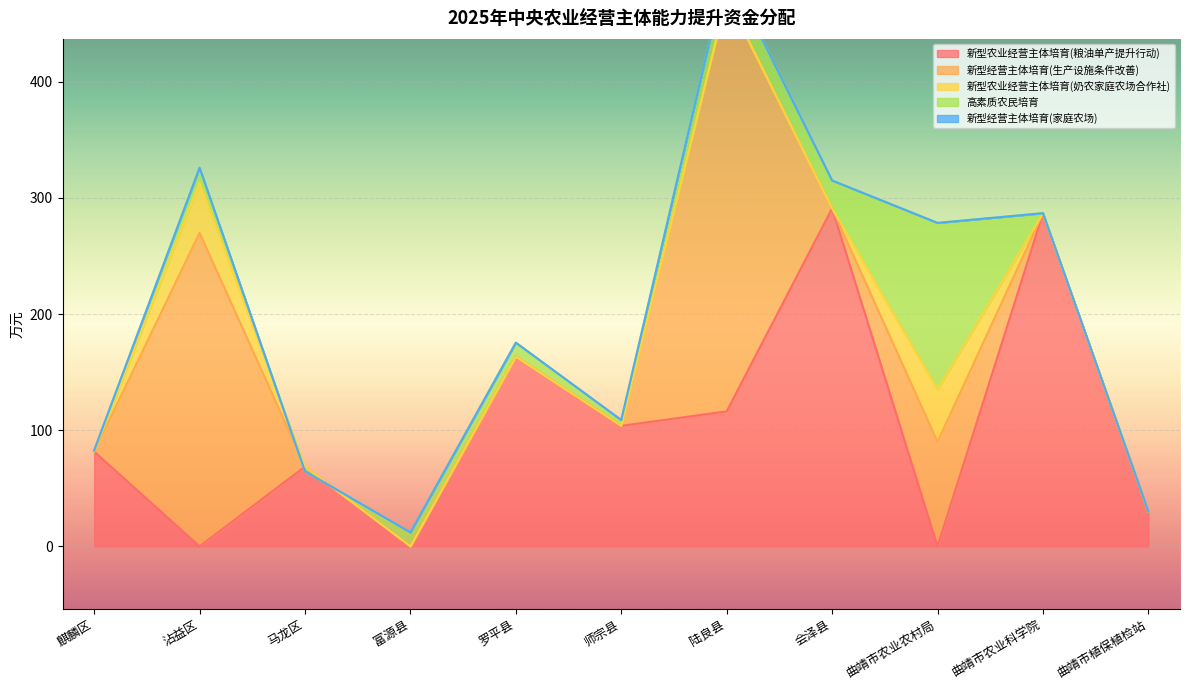

Reading left to right, transcribe all the data shown in this chart.

新型农业经营主体培育(粮油单产提升行动): 81.6	0.0	68.6	0.0	163.4	103.8	116.2	291.0	0.0	286.9	30.0
新型经营主体培育(生产设施条件改善): 0.0	270.0	0.0	0.0	0.0	0.0	357.0	0.0	90.0	0.0	0.0
新型农业经营主体培育(奶农家庭农场合作社): 0.0	43.0	0.0	0.0	0.0	0.0	0.0	0.0	45.0	0.0	0.0
高素质农民培育: 1.0	13.0	-4.0	12.0	12.0	5.0	25.0	24.0	143.5	0.0	0.0
新型经营主体培育(家庭农场): 0.0	0.0	0.0	0.0	0.0	0.0	0.0	0.0	0.0	0.0	0.0